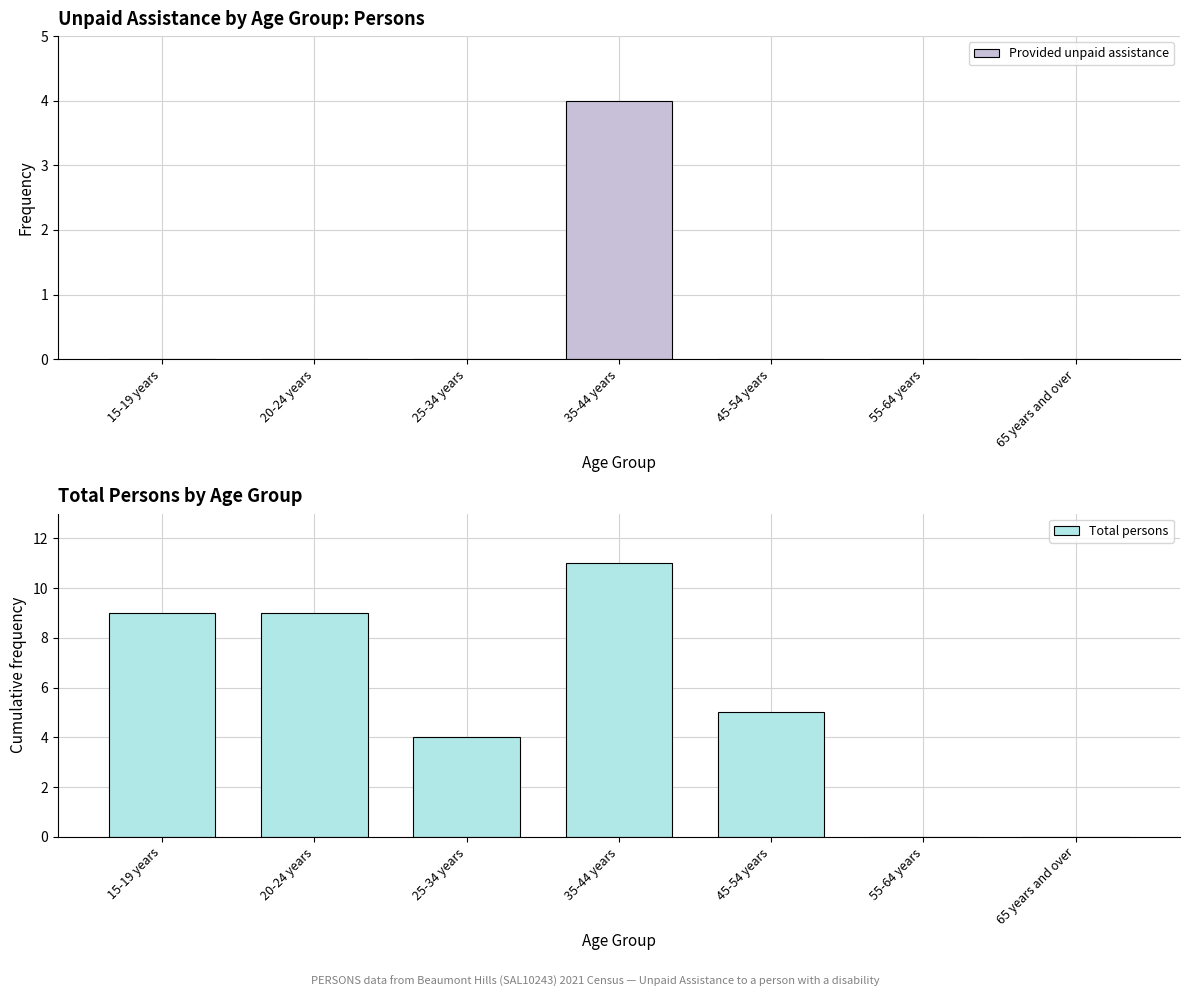

Does the chart contain stacked bars?

No